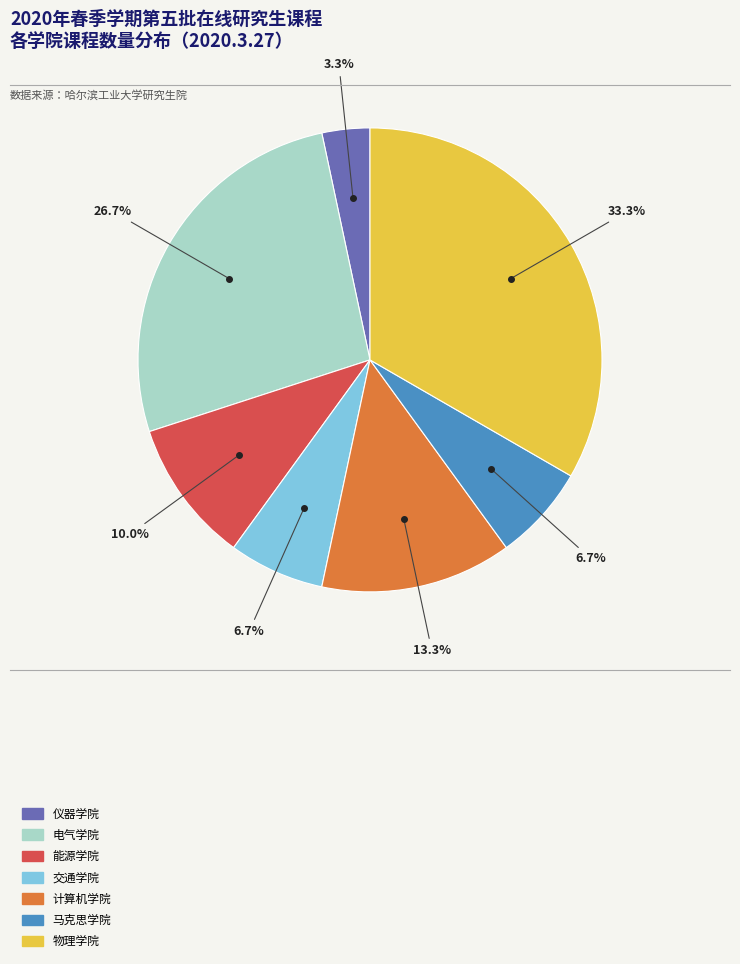

What is the ratio of the value at 马克思学院 to the value at 交通学院?

1.0